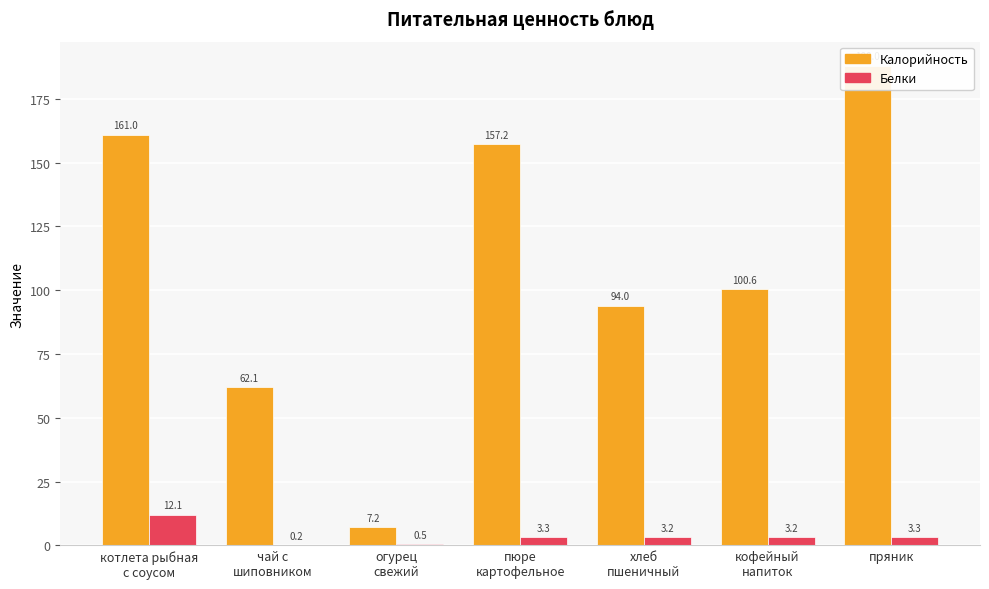

What is the label of the 6th bar from the left?

кофейный
напиток